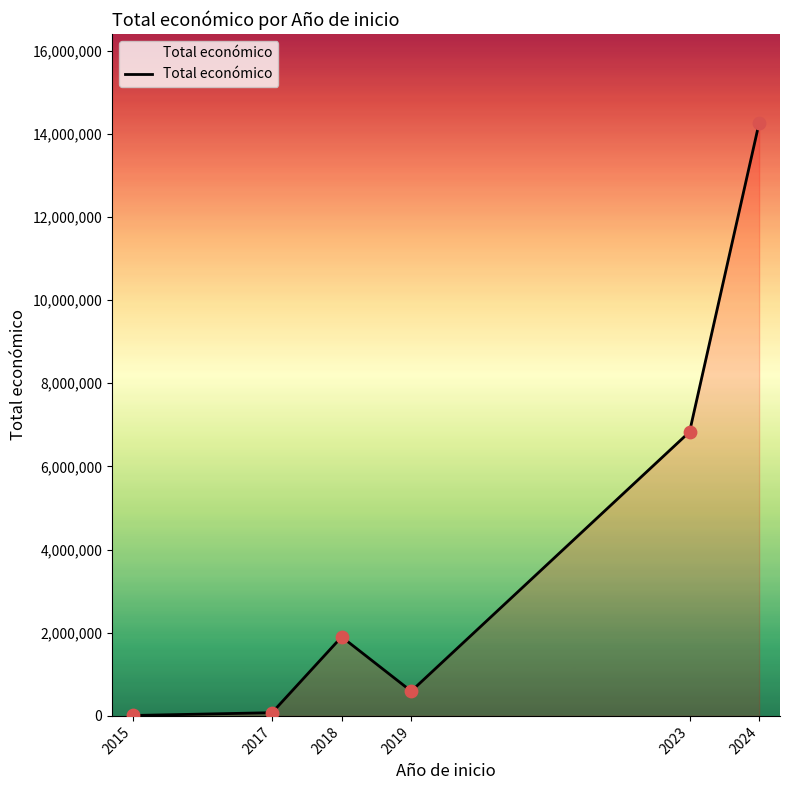

What is the change in value from 2019 to 2024?

+13667347